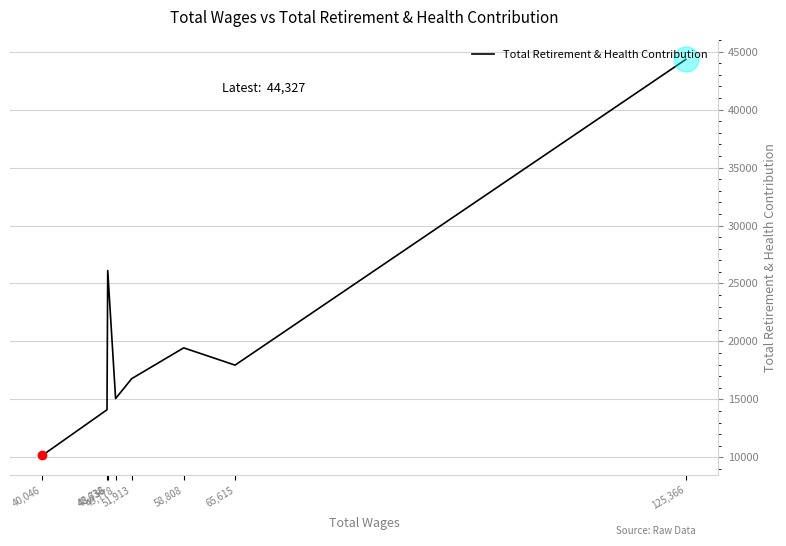

Rank the categories by value from lowest to highest.

40,046, 48,638, 49,778, 51,913, 65,615, 58,808, 48,736, 125,366